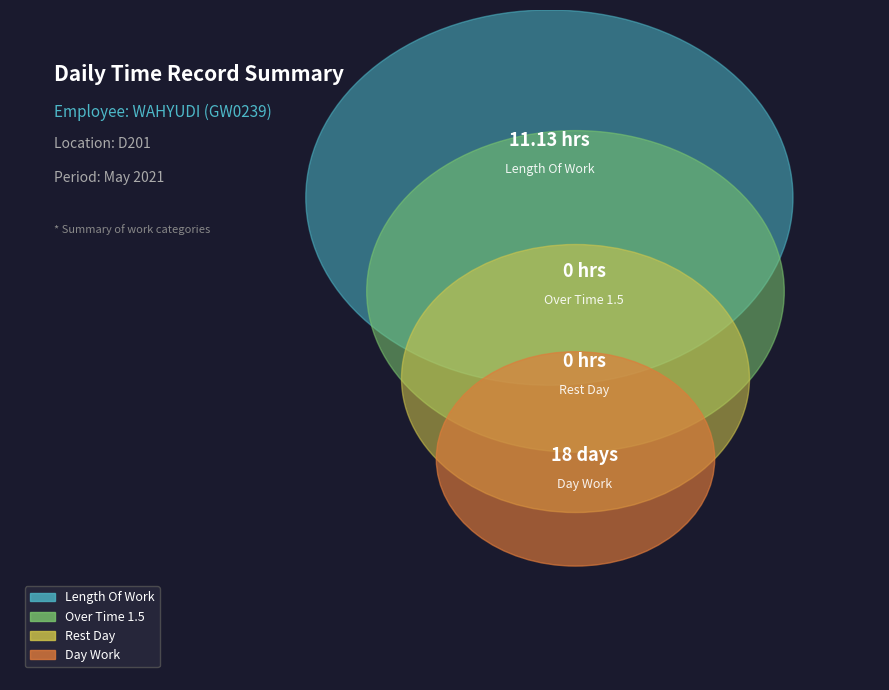

Which category has the biggest portion of the pie?

Day Work